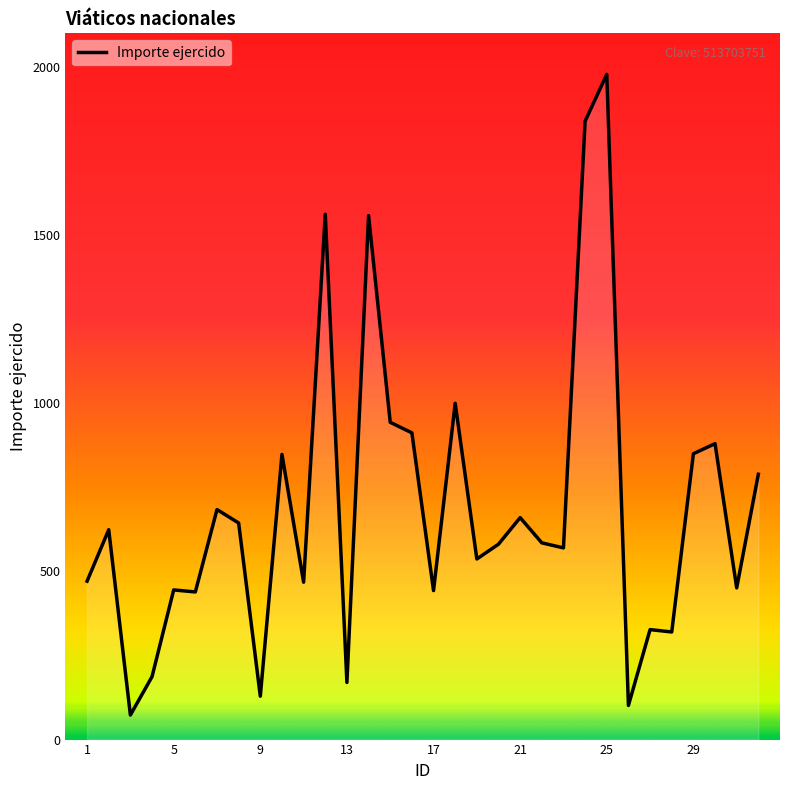

What is the difference between the maximum and minimum values?

1905.0